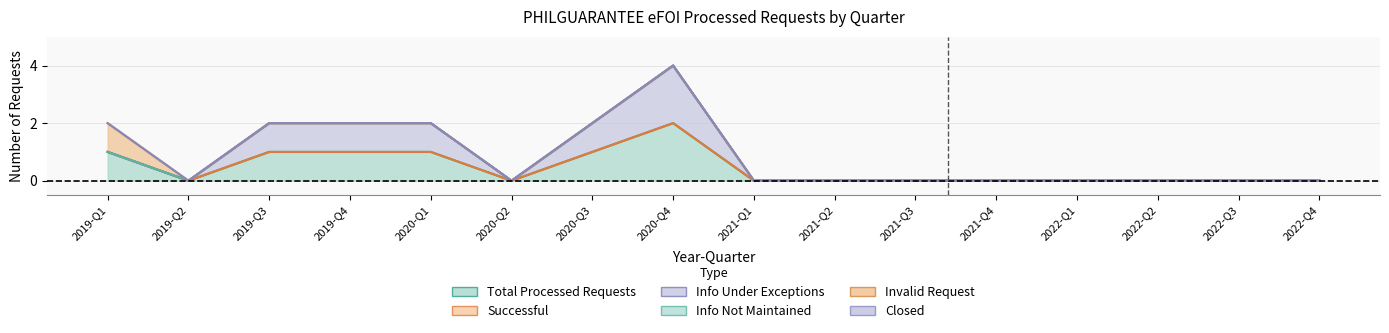

Reading left to right, transcribe all the data shown in this chart.

Total Processed Requests: 2019-Q1=1	2019-Q2=0	2019-Q3=1	2019-Q4=1	2020-Q1=1	2020-Q2=0	2020-Q3=1	2020-Q4=2	2021-Q1=0	2021-Q2=0	2021-Q3=0	2021-Q4=0	2022-Q1=0	2022-Q2=0	2022-Q3=0	2022-Q4=0
Successful: 2019-Q1=0	2019-Q2=0	2019-Q3=0	2019-Q4=0	2020-Q1=0	2020-Q2=0	2020-Q3=0	2020-Q4=0	2021-Q1=0	2021-Q2=0	2021-Q3=0	2021-Q4=0	2022-Q1=0	2022-Q2=0	2022-Q3=0	2022-Q4=0
Info Under Exceptions: 2019-Q1=0	2019-Q2=0	2019-Q3=1	2019-Q4=1	2020-Q1=1	2020-Q2=0	2020-Q3=1	2020-Q4=2	2021-Q1=0	2021-Q2=0	2021-Q3=0	2021-Q4=0	2022-Q1=0	2022-Q2=0	2022-Q3=0	2022-Q4=0
Info Not Maintained: 2019-Q1=0	2019-Q2=0	2019-Q3=0	2019-Q4=0	2020-Q1=0	2020-Q2=0	2020-Q3=0	2020-Q4=0	2021-Q1=0	2021-Q2=0	2021-Q3=0	2021-Q4=0	2022-Q1=0	2022-Q2=0	2022-Q3=0	2022-Q4=0
Invalid Request: 2019-Q1=1	2019-Q2=0	2019-Q3=0	2019-Q4=0	2020-Q1=0	2020-Q2=0	2020-Q3=0	2020-Q4=0	2021-Q1=0	2021-Q2=0	2021-Q3=0	2021-Q4=0	2022-Q1=0	2022-Q2=0	2022-Q3=0	2022-Q4=0
Closed: 2019-Q1=0	2019-Q2=0	2019-Q3=0	2019-Q4=0	2020-Q1=0	2020-Q2=0	2020-Q3=0	2020-Q4=0	2021-Q1=0	2021-Q2=0	2021-Q3=0	2021-Q4=0	2022-Q1=0	2022-Q2=0	2022-Q3=0	2022-Q4=0